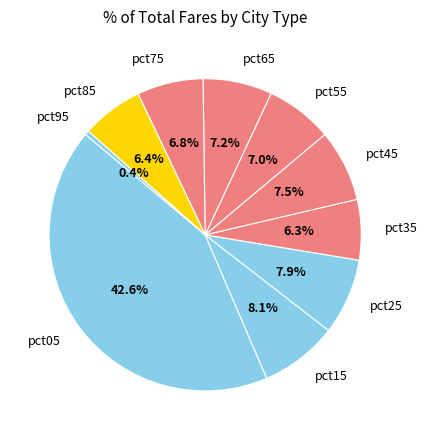

What is the total percentage of pct25 and pct95?

8.3%